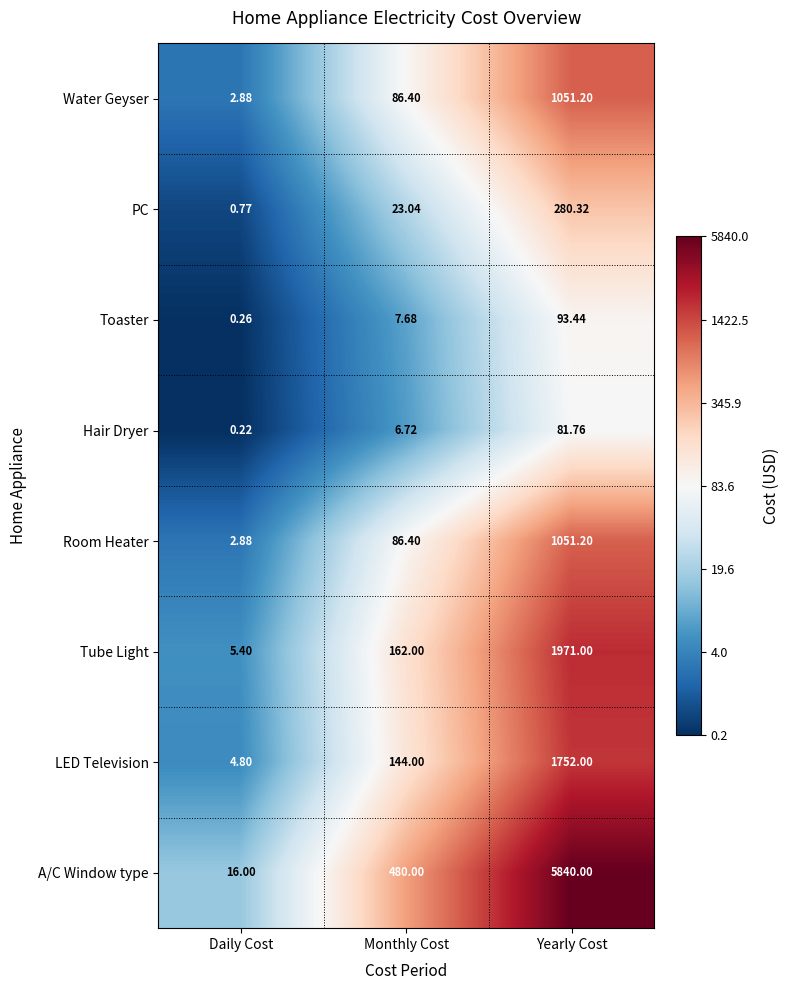

Is the value of Toaster at Monthly Cost greater than the value of Water Geyser at Daily Cost?

Yes